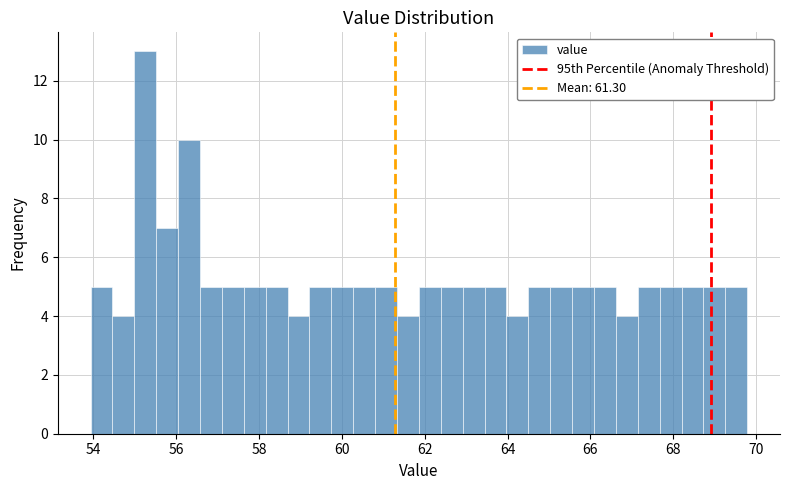

Read against the x-axis, roughly where is the centre of the tallest bar?

55.2